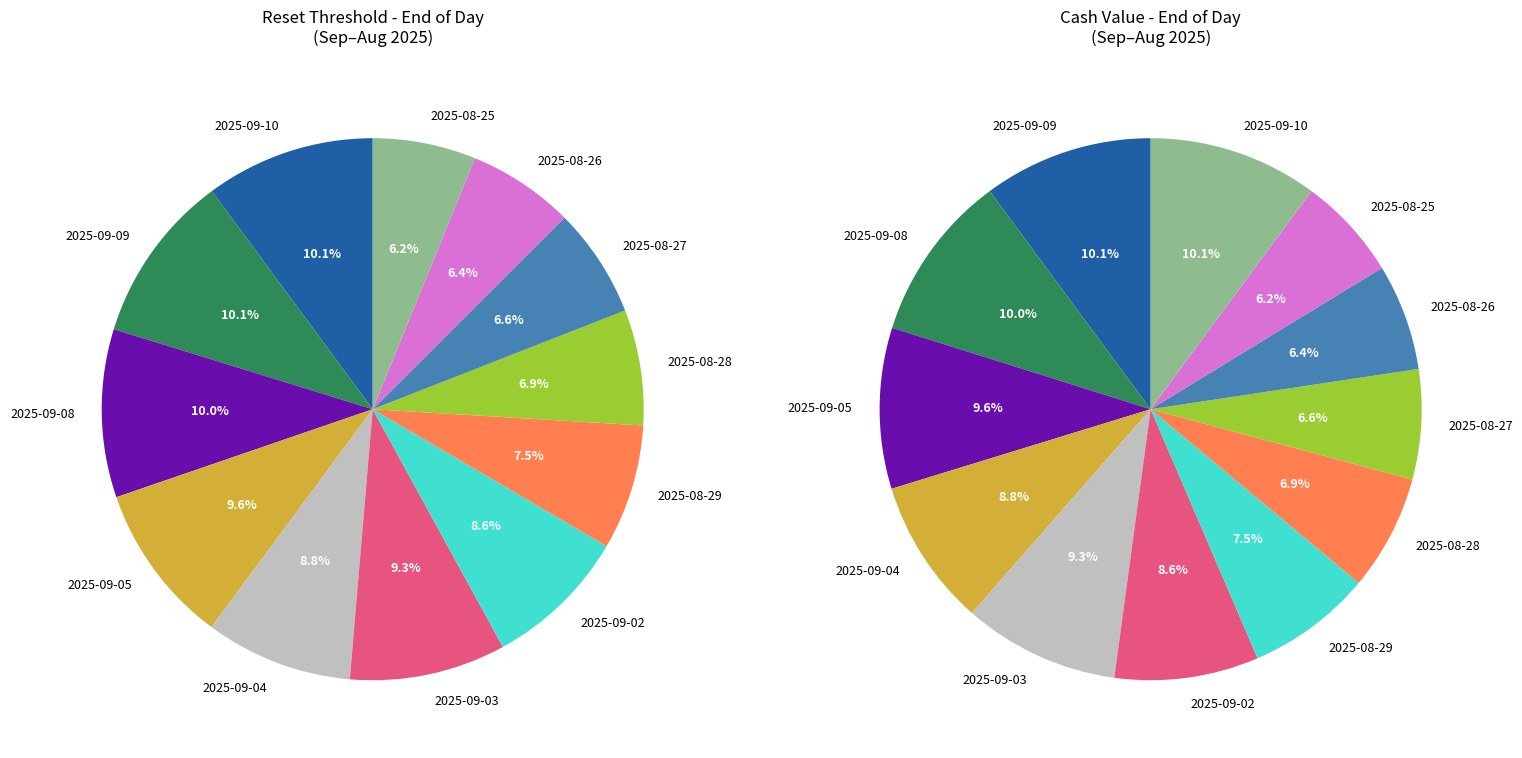

How many segments does this pie chart have?

12